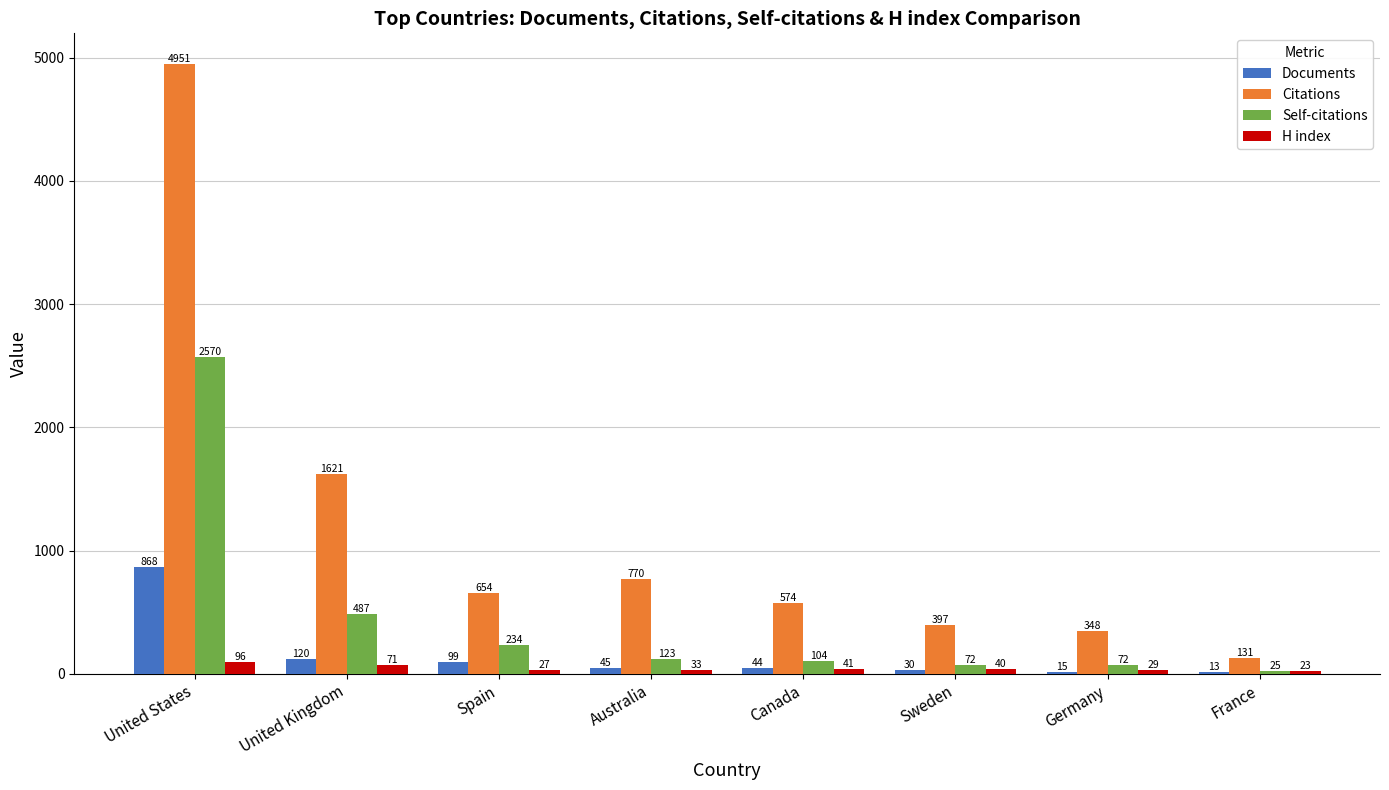

True or false: Documents has a value of 15 at Germany.

True